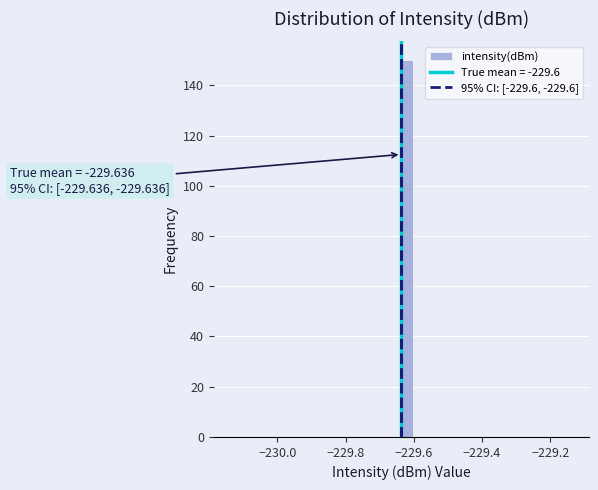

Around what value on the x-axis is the tallest bar? Give the approximate position of its centre, as read against the axis.

-229.62